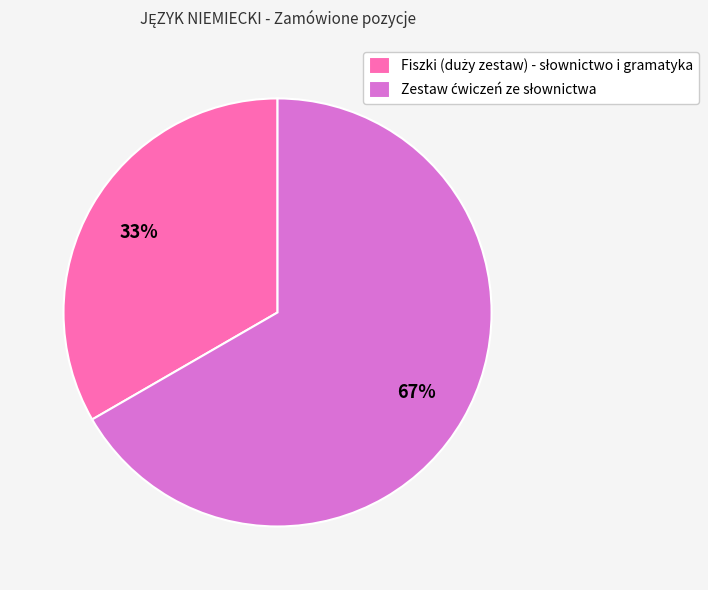

To the nearest percent, what is the average slice percentage?

50%